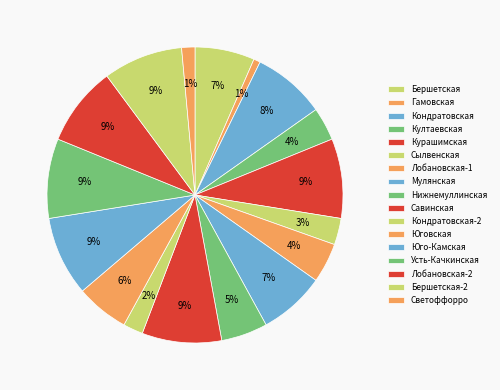

True or false: Бершетская-2 accounts for 1% of the total.

False